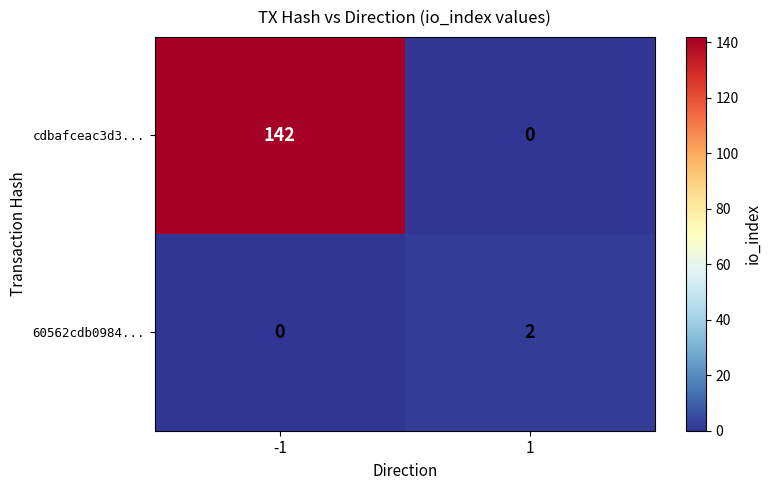

Which series has the largest range (max minus min)?

cdbafceac3d3...